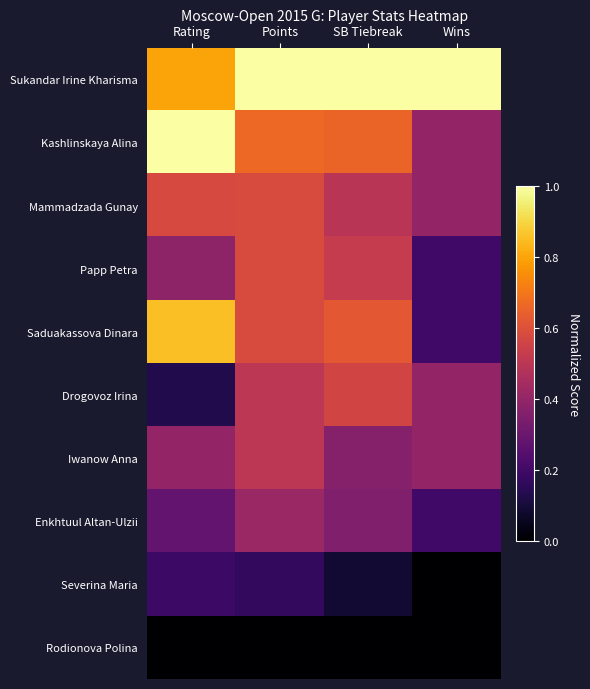

Reading left to right, transcribe all the data shown in this chart.

Sukandar Irine Kharisma: Rating=0.8	Points=1.0	SB Tiebreak=1.0	Wins=1.0
Kashlinskaya Alina: Rating=1.0	Points=0.7	SB Tiebreak=0.7	Wins=0.4
Mammadzada Gunay: Rating=0.6	Points=0.6	SB Tiebreak=0.5	Wins=0.4
Papp Petra: Rating=0.4	Points=0.6	SB Tiebreak=0.5	Wins=0.2
Saduakassova Dinara: Rating=0.9	Points=0.6	SB Tiebreak=0.6	Wins=0.2
Drogovoz Irina: Rating=0.1	Points=0.5	SB Tiebreak=0.6	Wins=0.4
Iwanow Anna: Rating=0.4	Points=0.5	SB Tiebreak=0.4	Wins=0.4
Enkhtuul Altan-Ulzii: Rating=0.3	Points=0.4	SB Tiebreak=0.4	Wins=0.2
Severina Maria: Rating=0.2	Points=0.2	SB Tiebreak=0.1	Wins=0.0
Rodionova Polina: Rating=0.0	Points=0.0	SB Tiebreak=0.0	Wins=0.0